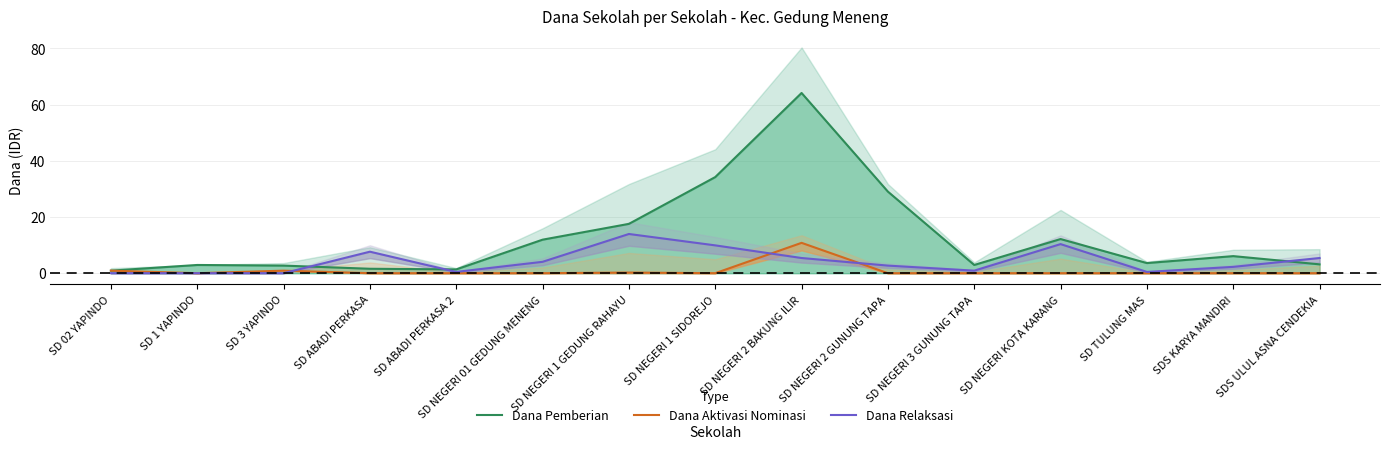

Reading right to left, what are all the values shown in this chart?

Dana Pemberian: SDS ULUL ASNA CENDEKIA=3.1	SDS KARYA MANDIRI=6.1	SD TULUNG MAS=3.6	SD NEGERI KOTA KARANG=12.2	SD NEGERI 3 GUNUNG TAPA=2.9	SD NEGERI 2 GUNUNG TAPA=29.0	SD NEGERI 2 BAKUNG ILIR=64.1	SD NEGERI 1 SIDOREJO=34.2	SD NEGERI 1 GEDUNG RAHAYU=17.6	SD NEGERI 01 GEDUNG MENENG=11.9	SD ABADI PERKASA 2=1.4	SD ABADI PERKASA=1.6	SD 3 YAPINDO=2.7	SD 1 YAPINDO=2.9	SD 02 YAPINDO=0.9
Dana Aktivasi Nominasi: SDS ULUL ASNA CENDEKIA=0.0	SDS KARYA MANDIRI=0.0	SD TULUNG MAS=0.0	SD NEGERI KOTA KARANG=0.0	SD NEGERI 3 GUNUNG TAPA=0.0	SD NEGERI 2 GUNUNG TAPA=0.0	SD NEGERI 2 BAKUNG ILIR=10.8	SD NEGERI 1 SIDOREJO=0.0	SD NEGERI 1 GEDUNG RAHAYU=0.2	SD NEGERI 01 GEDUNG MENENG=0.0	SD ABADI PERKASA 2=0.0	SD ABADI PERKASA=0.0	SD 3 YAPINDO=0.9	SD 1 YAPINDO=0.0	SD 02 YAPINDO=0.9
Dana Relaksasi: SDS ULUL ASNA CENDEKIA=5.4	SDS KARYA MANDIRI=2.2	SD TULUNG MAS=0.5	SD NEGERI KOTA KARANG=10.3	SD NEGERI 3 GUNUNG TAPA=0.9	SD NEGERI 2 GUNUNG TAPA=2.7	SD NEGERI 2 BAKUNG ILIR=5.4	SD NEGERI 1 SIDOREJO=9.9	SD NEGERI 1 GEDUNG RAHAYU=13.9	SD NEGERI 01 GEDUNG MENENG=4.0	SD ABADI PERKASA 2=0.5	SD ABADI PERKASA=7.7	SD 3 YAPINDO=0.0	SD 1 YAPINDO=0.0	SD 02 YAPINDO=0.0